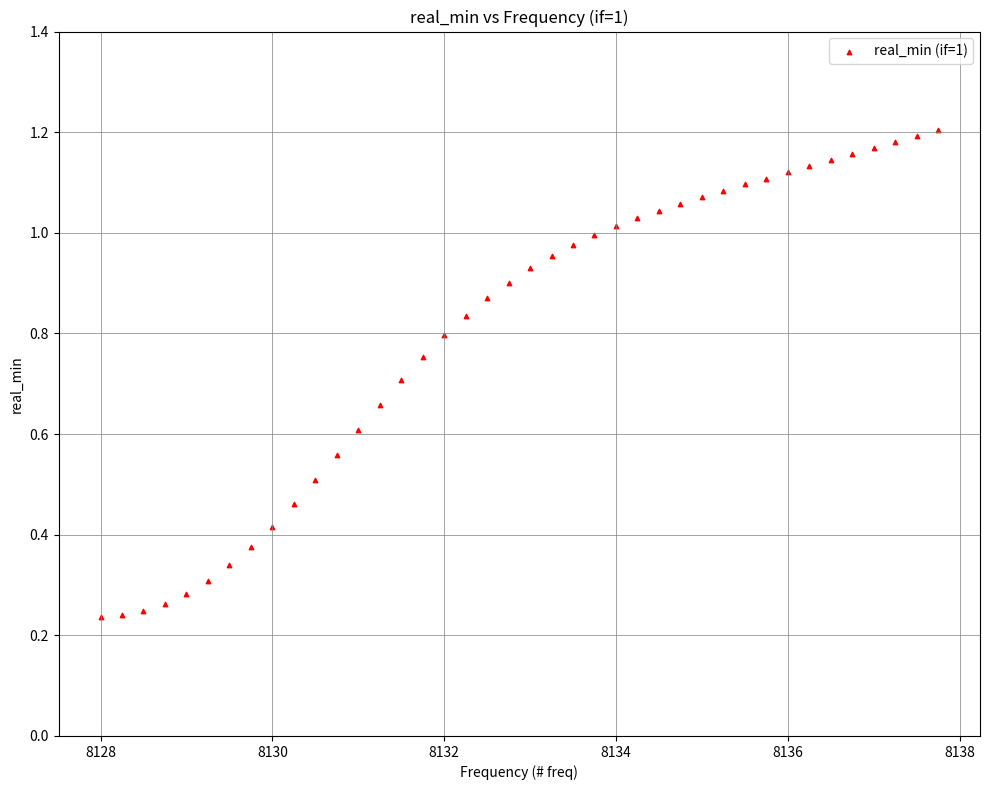

What is the range of X values (max minus min)?

9.8